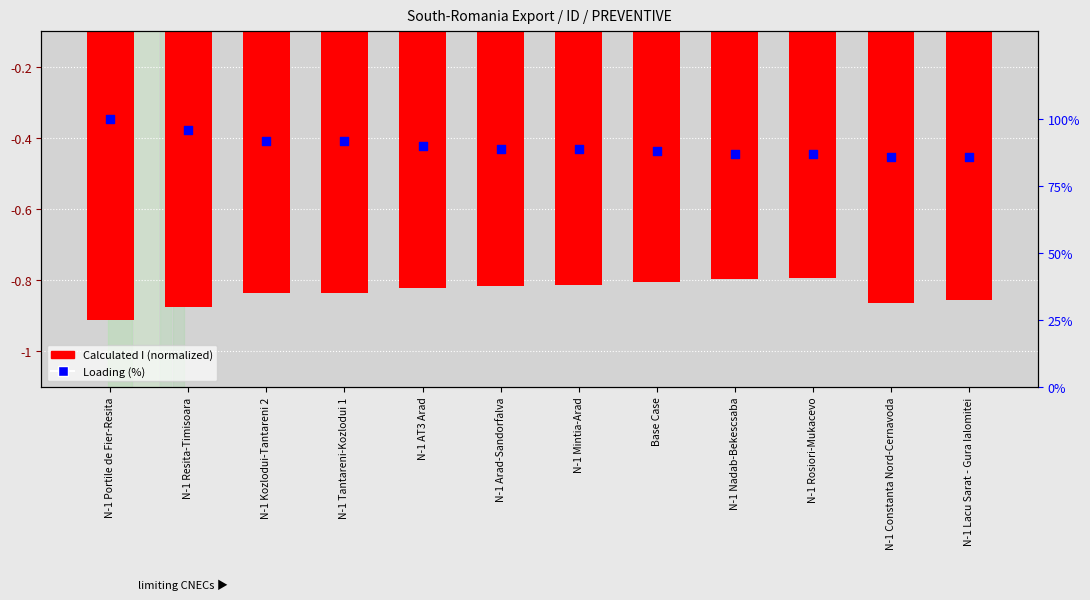

Which series has the widest spread of Y values?

Loading (%)